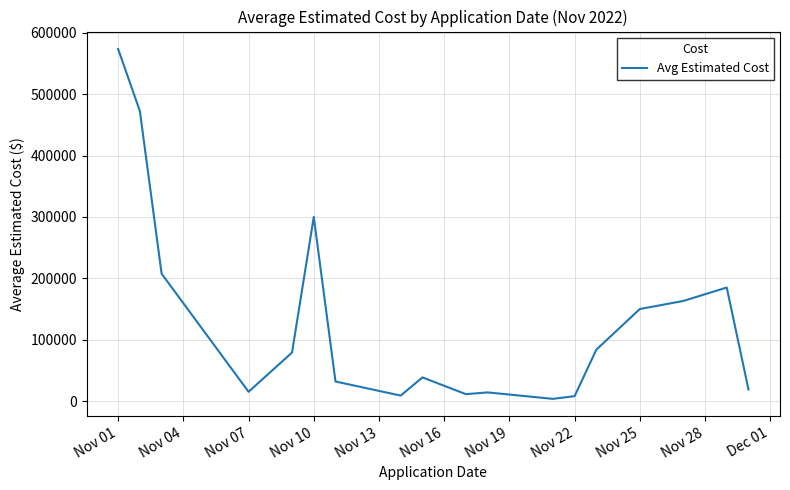

How many lines are shown in the chart?

1